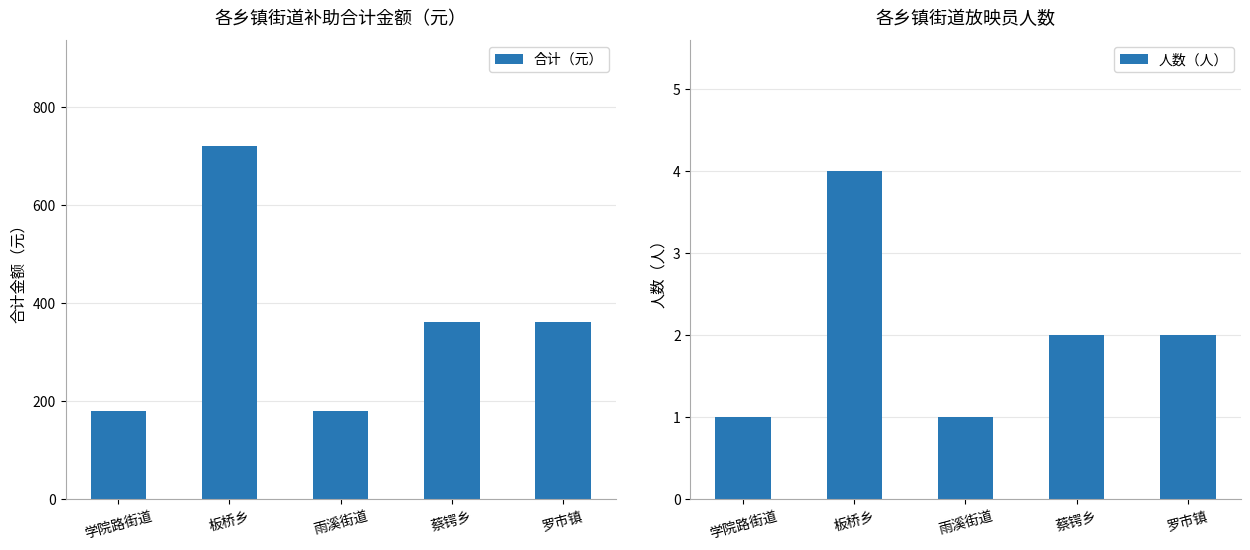

Which has a higher value, 罗市镇 or 雨溪街道?

罗市镇